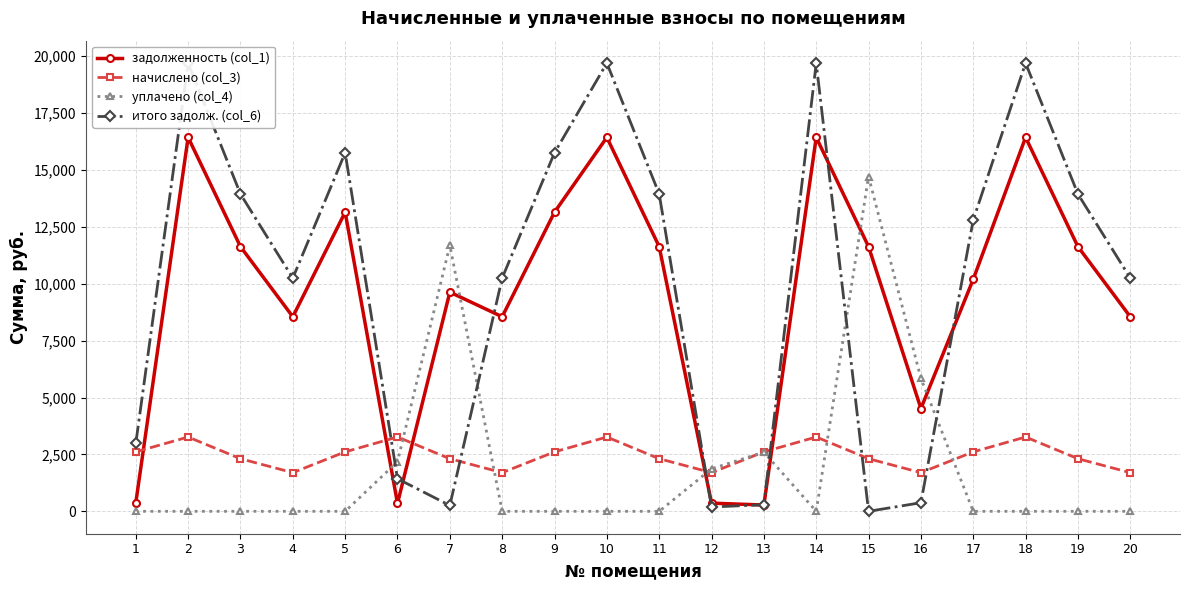

True or false: задолженность (col_1) has a value of 22240.0 at 9.

False